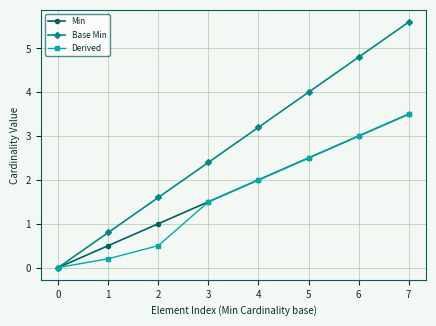

True or false: Base Min has more than 0 points higher than both neighbors.

False